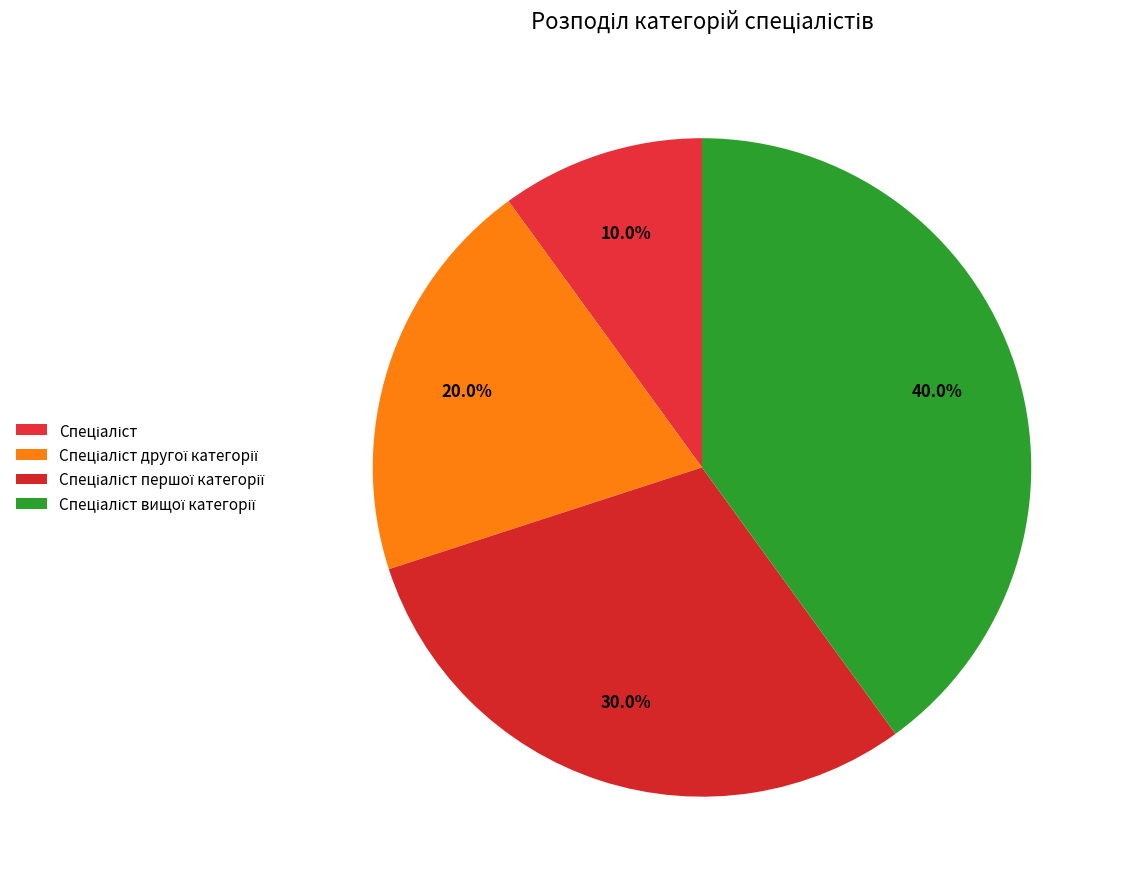

To the nearest percent, what portion does Спеціаліст вищої категорії represent?

40%